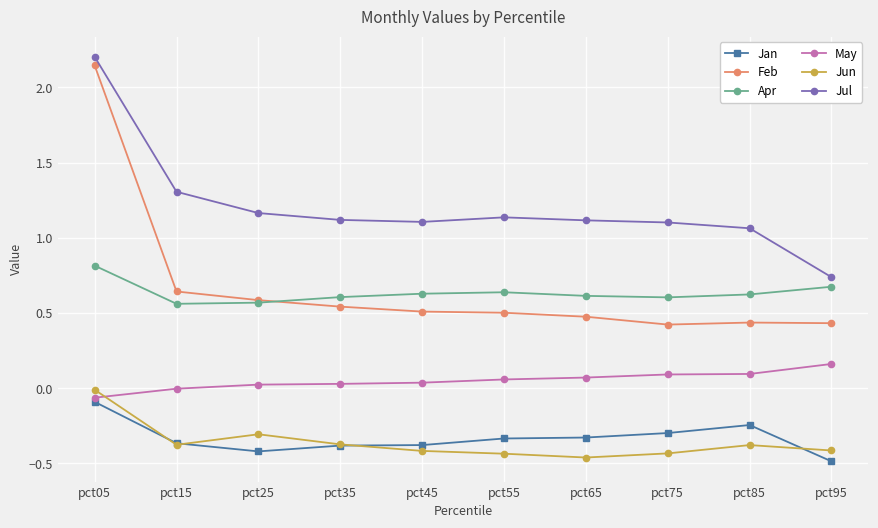

Where is the first local minimum for Jun?

pct15